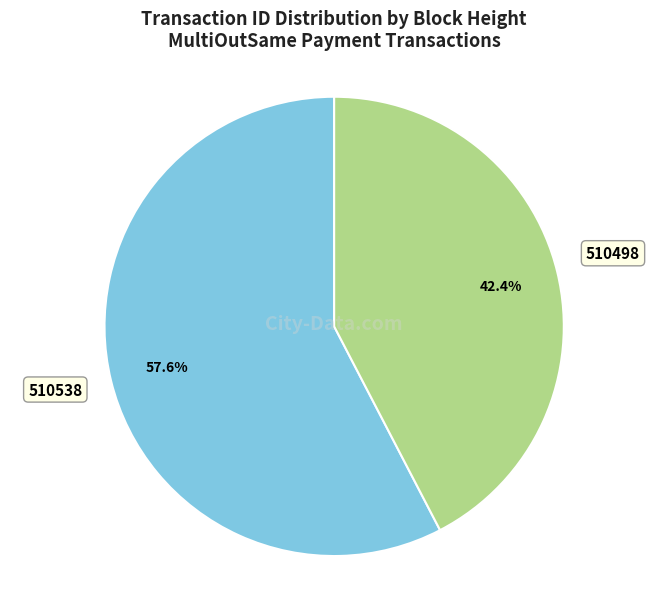

Is there any slice that represents more than half of the pie?

Yes